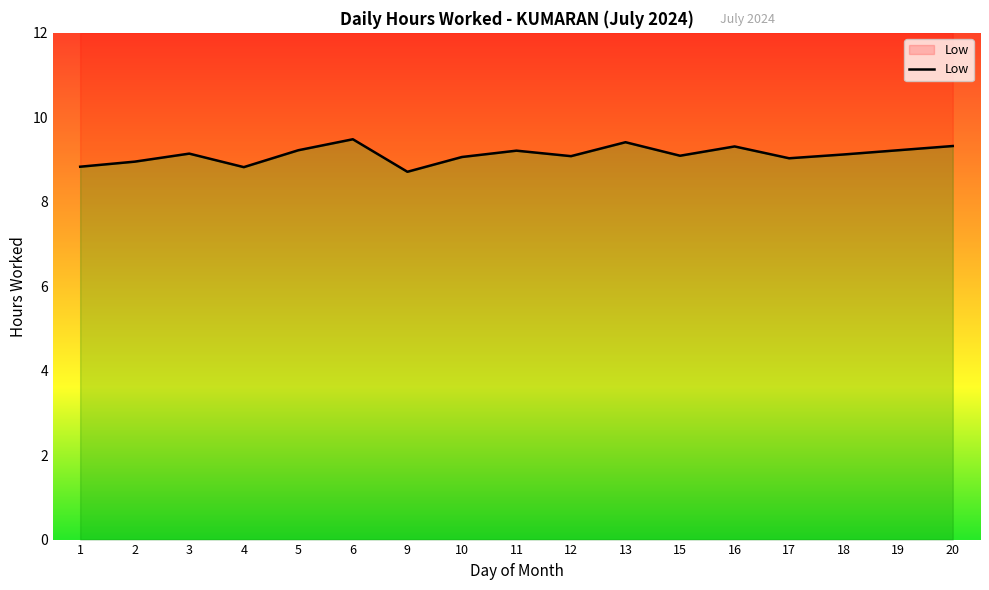

What is the difference between the maximum and minimum values?

0.8